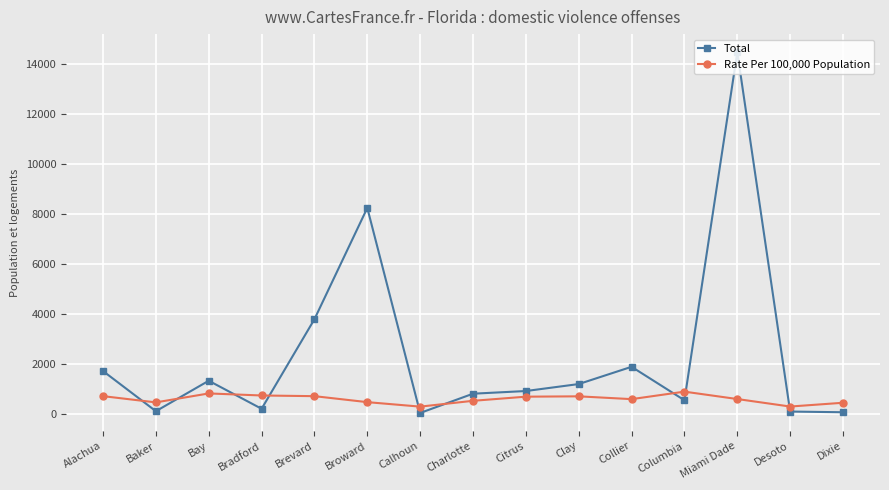

What is the average value of the Total series?

2362.8